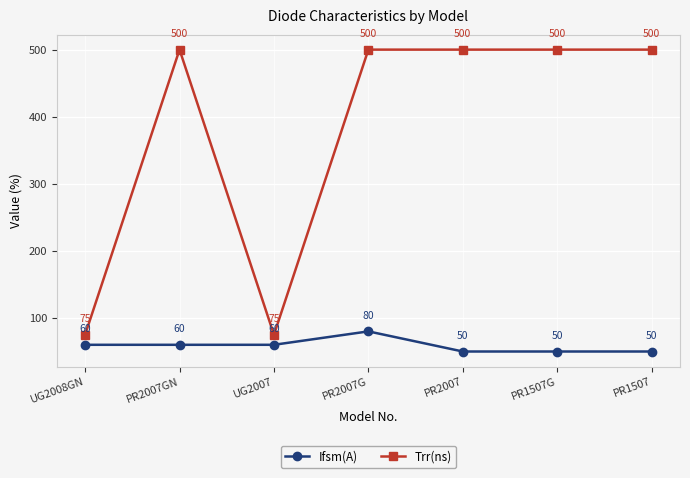

What is the value of the Ifsm(A) point at the 7th from the left?

50